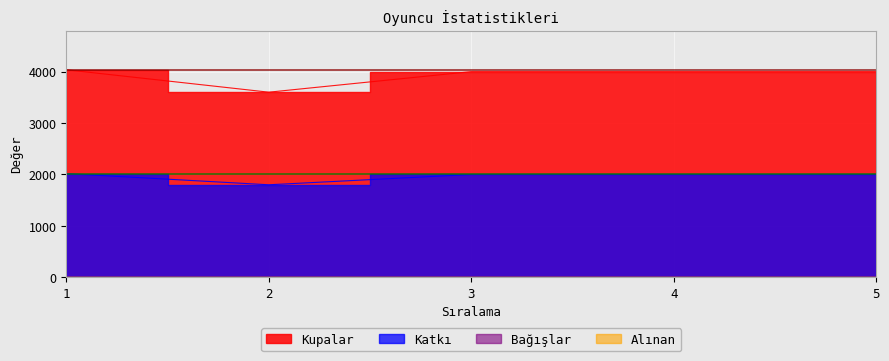

In Katkı, how many points are lower than both neighbors (excluding endpoints)?

1